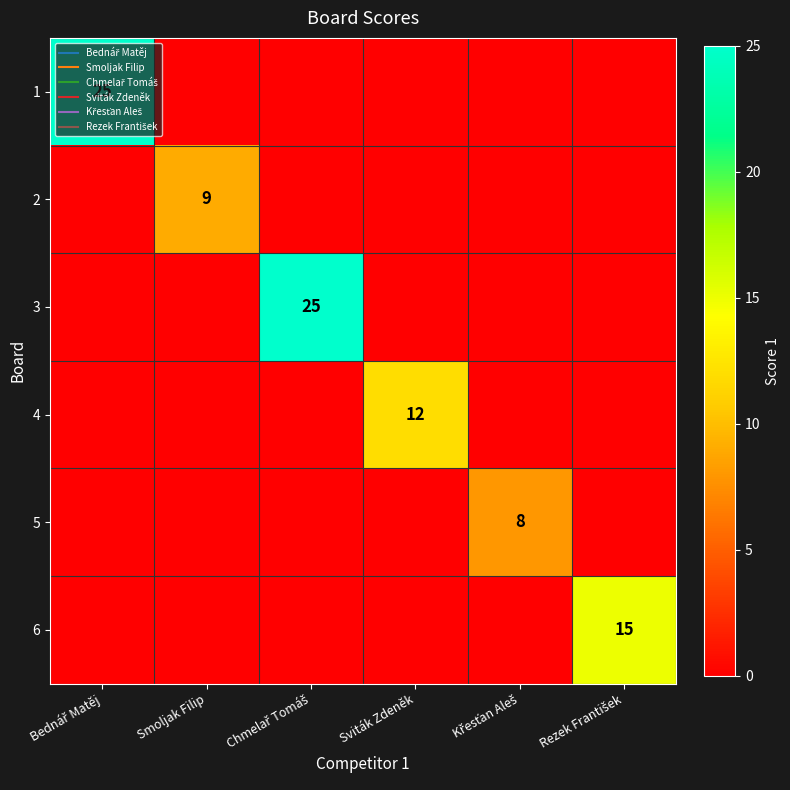

At Chmelař Tomáš, list the series in order from smallest to largest.

1, 2, 4, 5, 6, 3